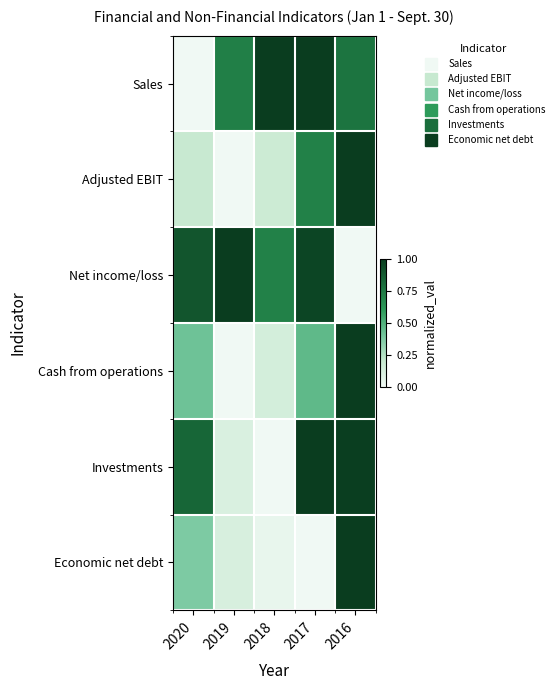

Which has a higher value, 2017 or 2019?

2017